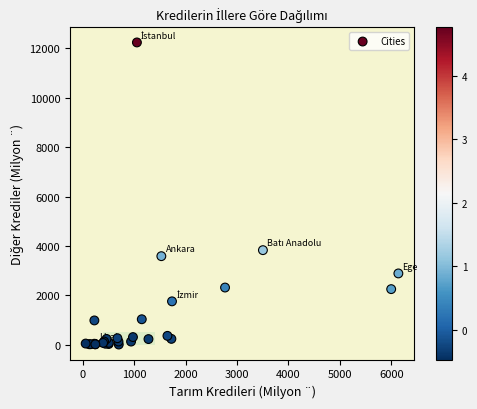

What Y value in the scatter plot is closest to 6124?

3828.0